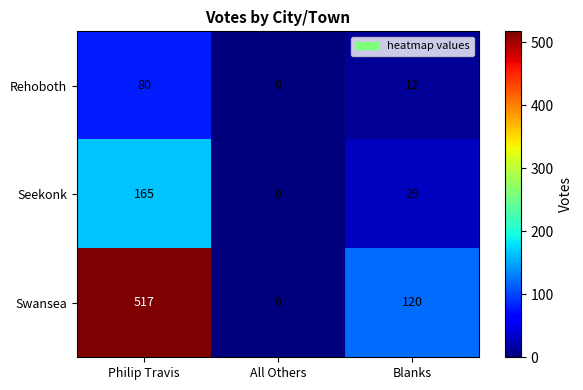

True or false: Seekonk has a value of 165 at Philip Travis.

True